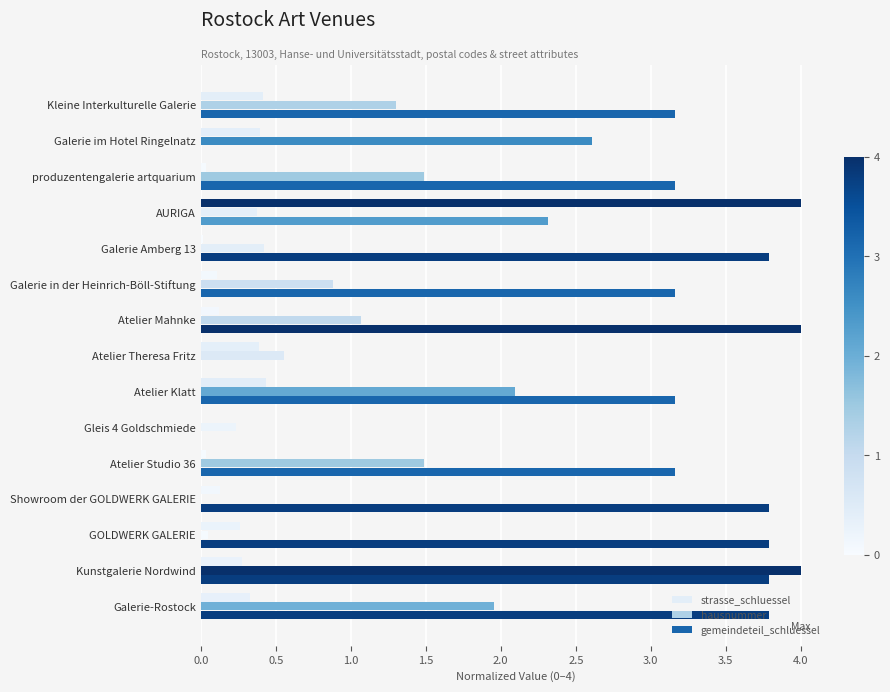

How many values in the hausnummer series exceed 1?

8